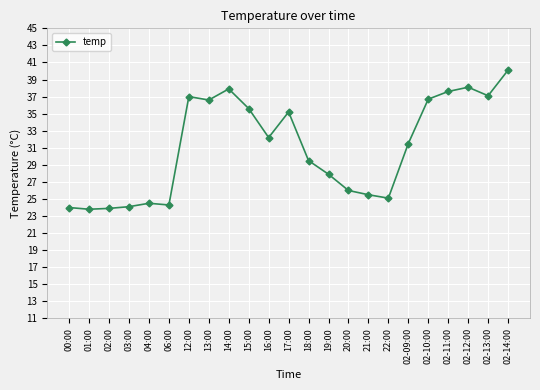

What is the label of the 20th point from the left?

02-11:00